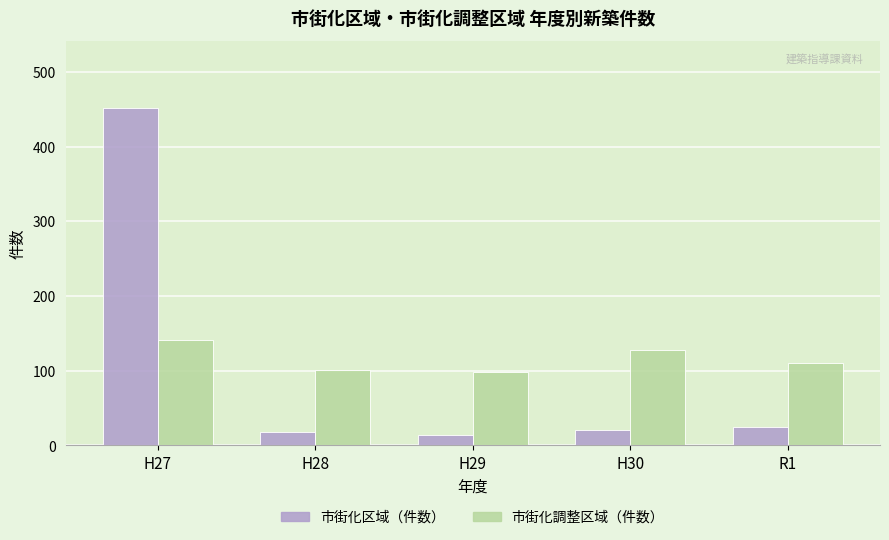

What is the sum of the 市街化区域（件数） values at H29 and R1?

38